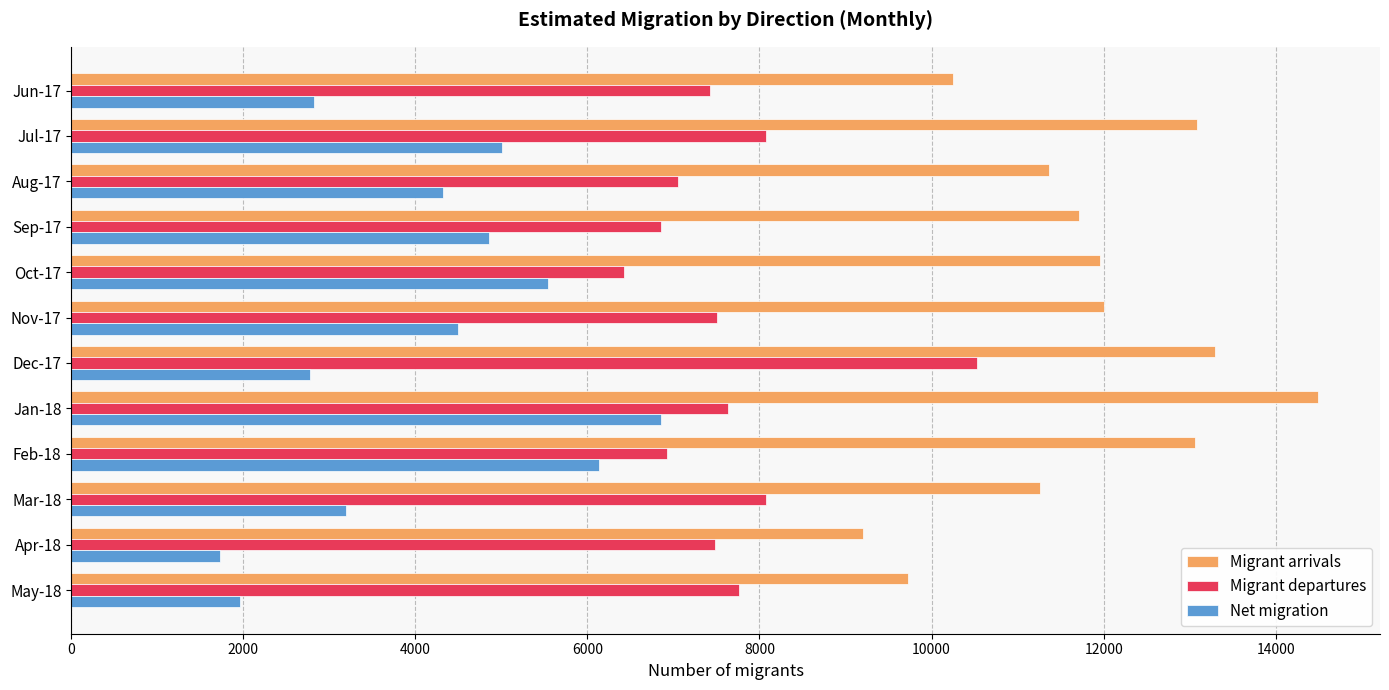

What is the minimum value shown in the chart?

1725